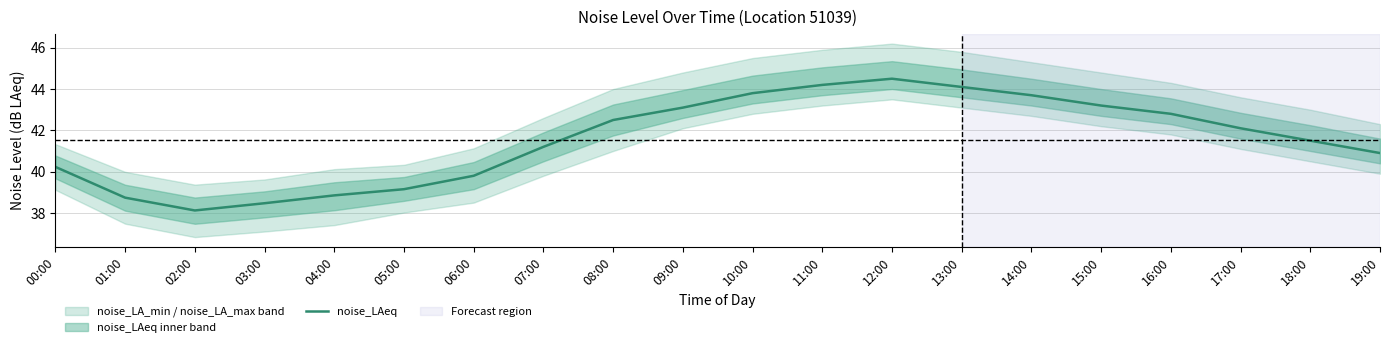

Which has a higher value, 10:00 or 14:00?

10:00